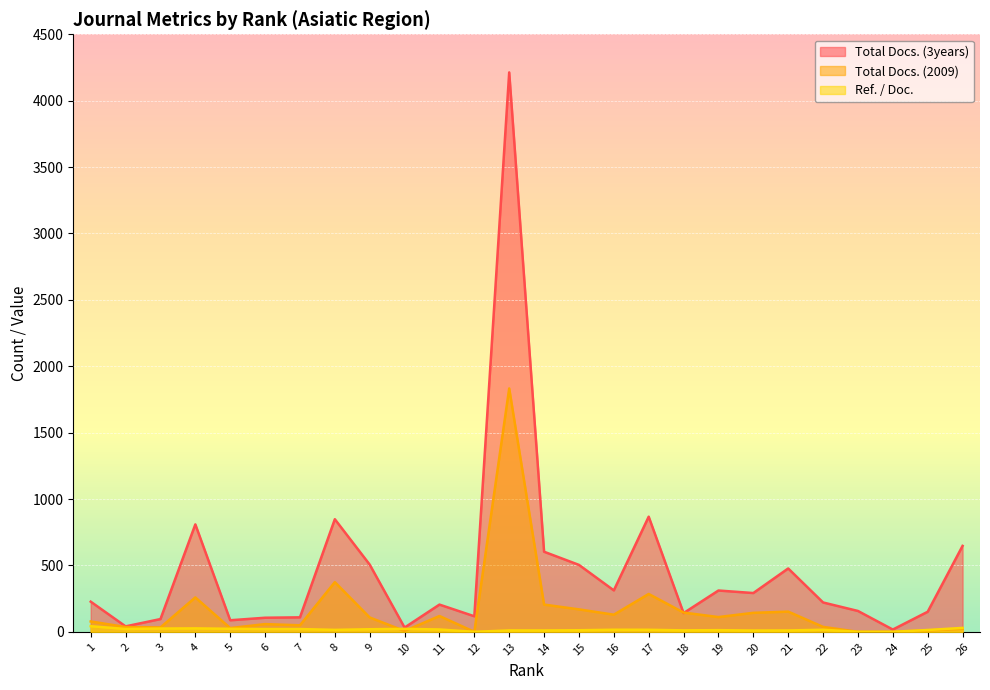

The Total Docs. (2009) series shows 111.0 at 19. True or false?

True